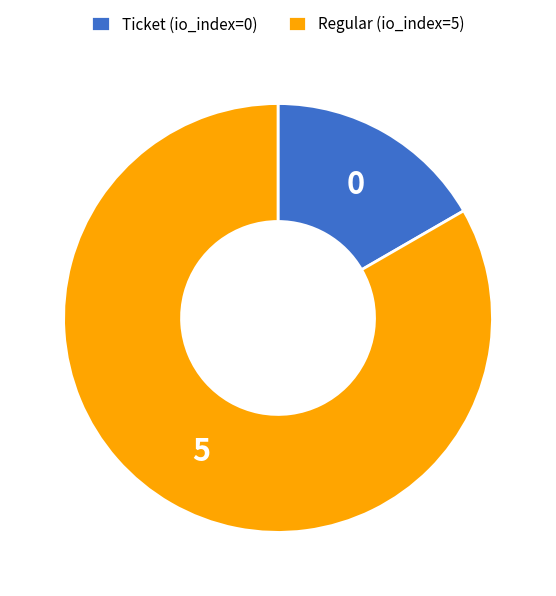

Count the number of slices in the pie.

2